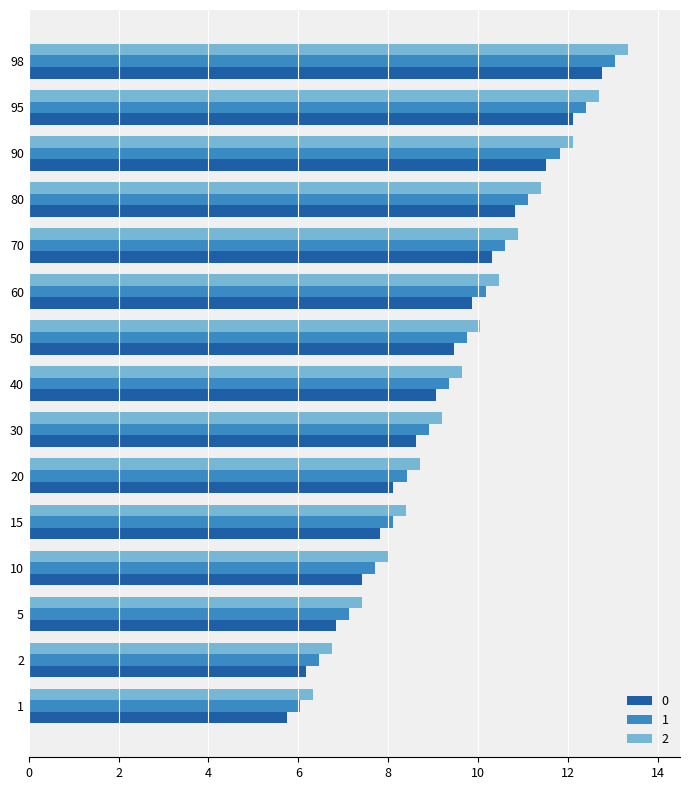

What value does the 0 series have at 50?

9.5